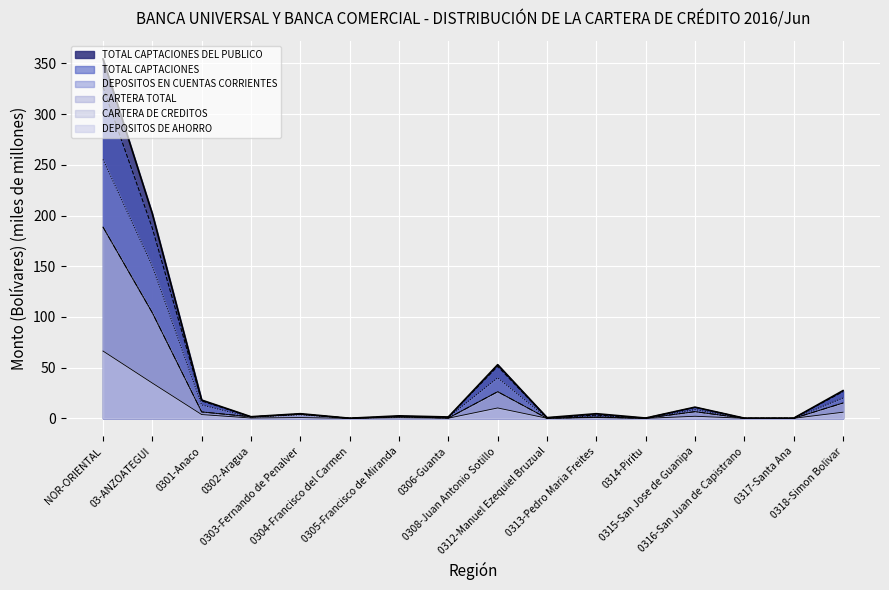

Which category has the highest value across all series?

NOR-ORIENTAL